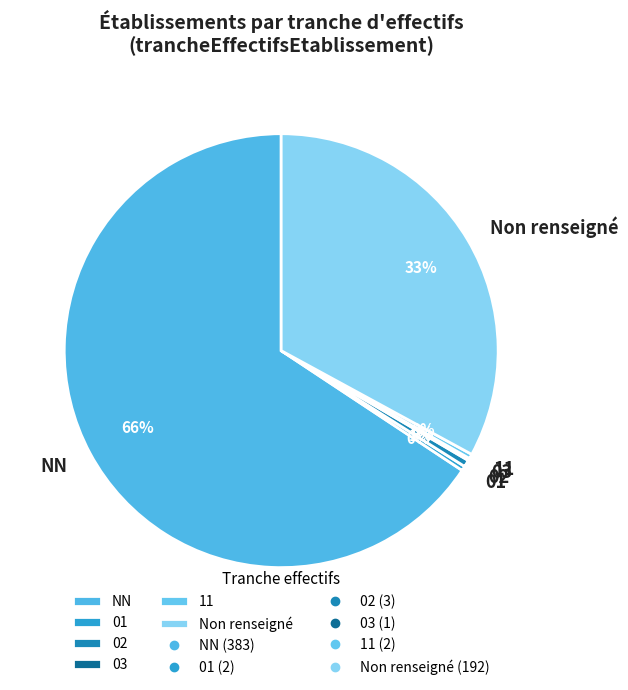

Which has a higher value, Non renseigné or NN?

NN